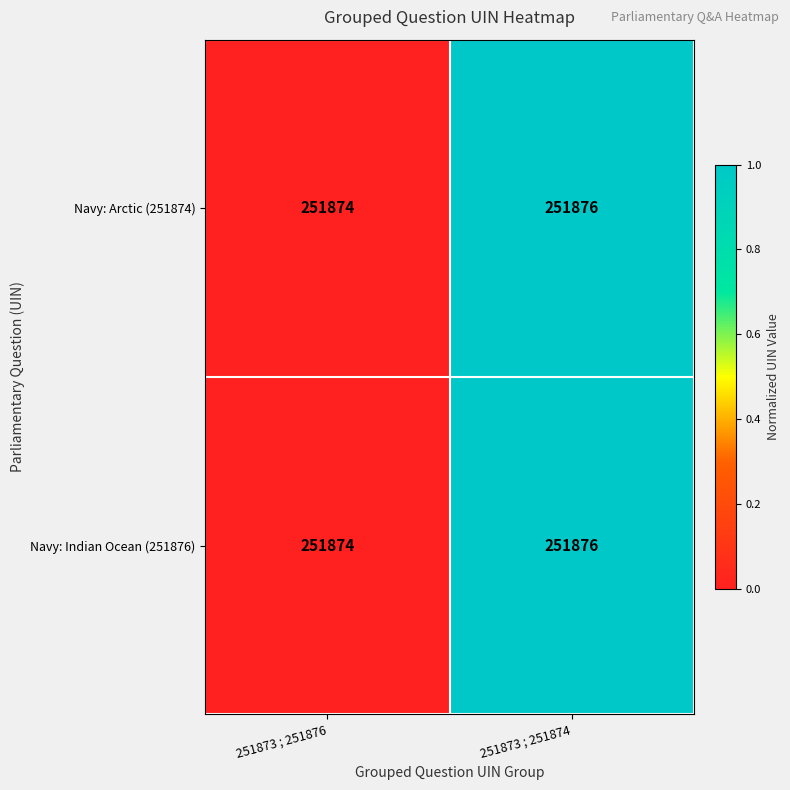

The Navy: Arctic (251874) series shows 251876 at 251873 ; 251874. True or false?

True